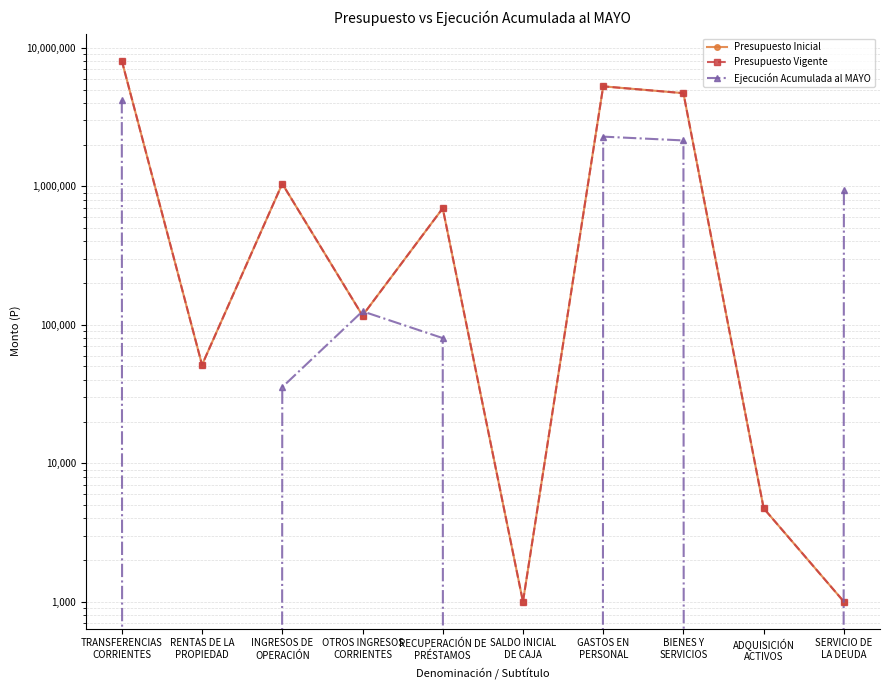

Which category has the lowest value in the Presupuesto Vigente series?

SALDO INICIAL
DE CAJA